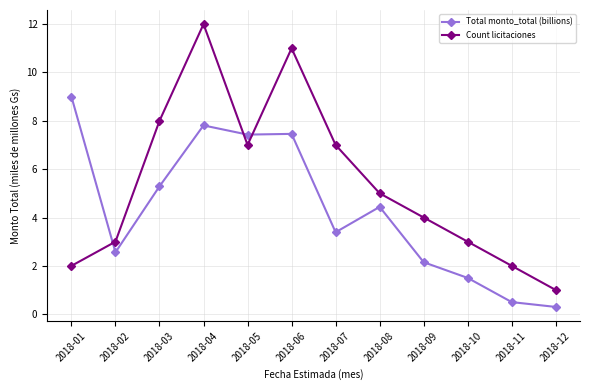

Which series changed the most between 2018-06 and 2018-12?

Count licitaciones